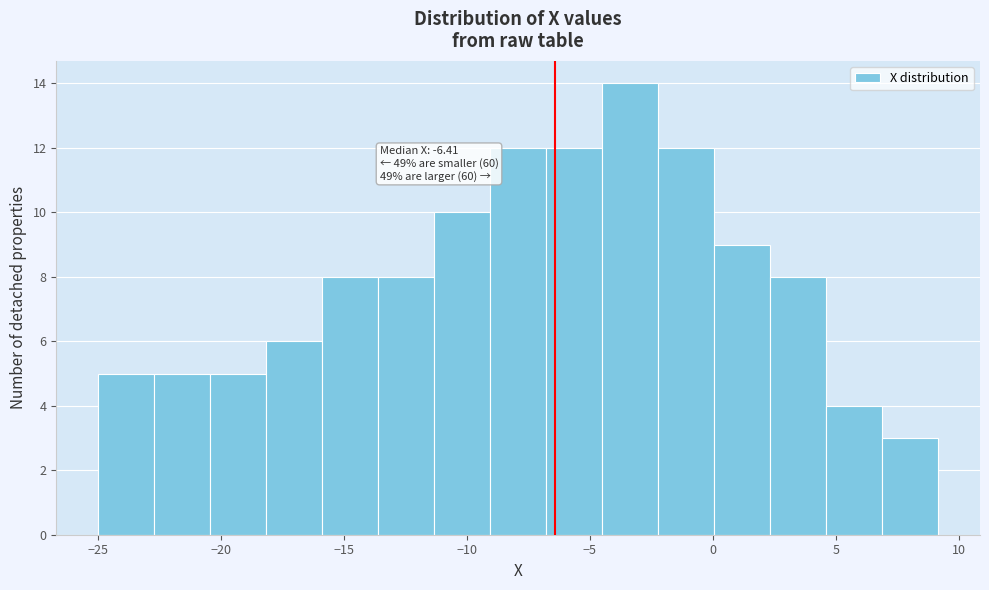

Over which range of the x-axis is the bar tallest?

-4.5 to -2.0